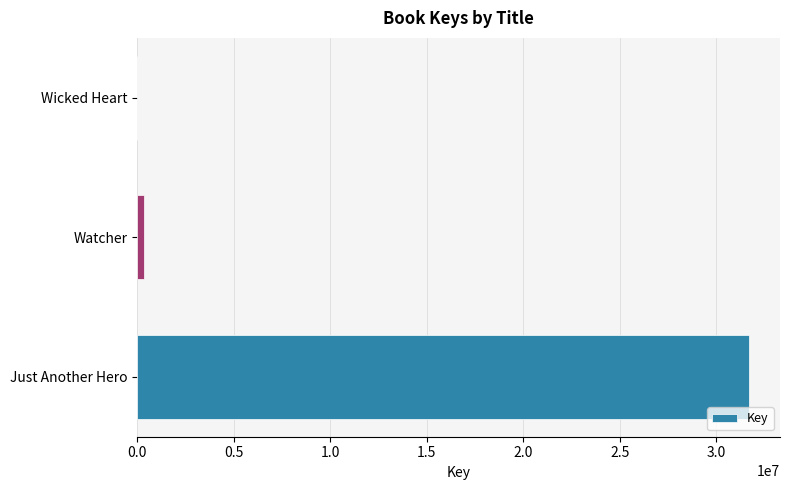

Between Wicked Heart and Just Another Hero, which is larger?

Just Another Hero